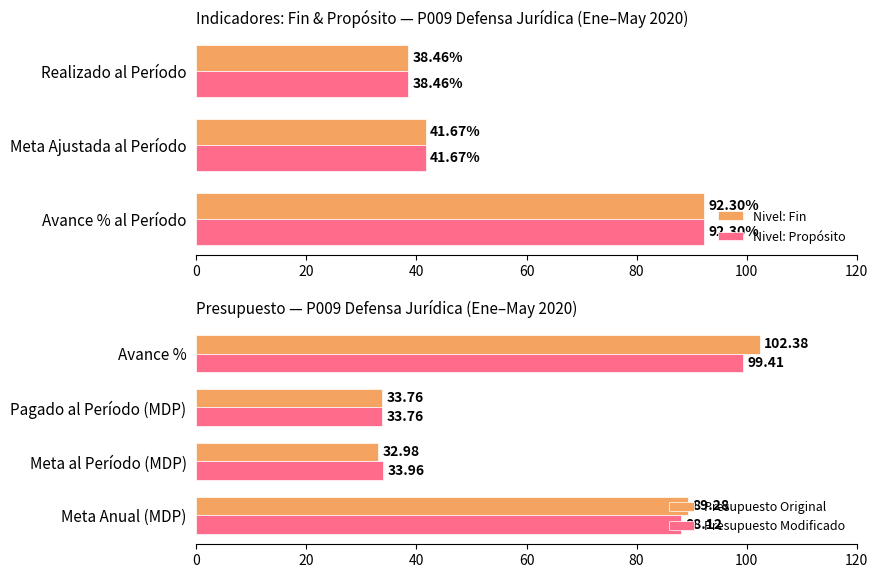

At how many categories does at least one series exceed 86?

2